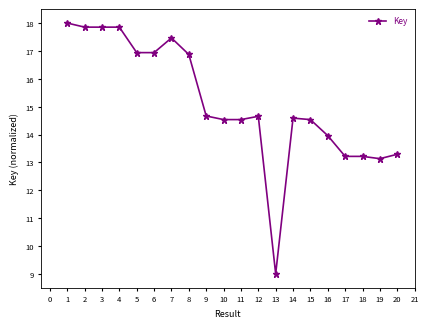

Reading left to right, transcribe all the data shown in this chart.

1=18.0	2=17.9	3=17.9	4=17.9	5=16.9	6=16.9	7=17.5	8=16.9	9=14.7	10=14.5	11=14.5	12=14.7	13=9.0	14=14.6	15=14.5	16=14.0	17=13.2	18=13.2	19=13.1	20=13.3